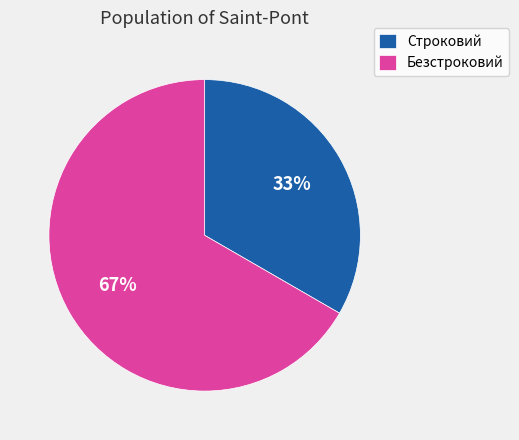

Is there a majority slice in this chart?

Yes